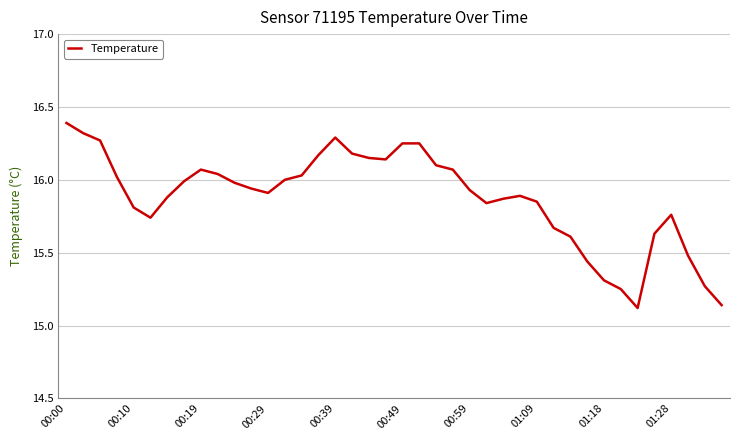

What is the maximum value shown in the chart?

16.4